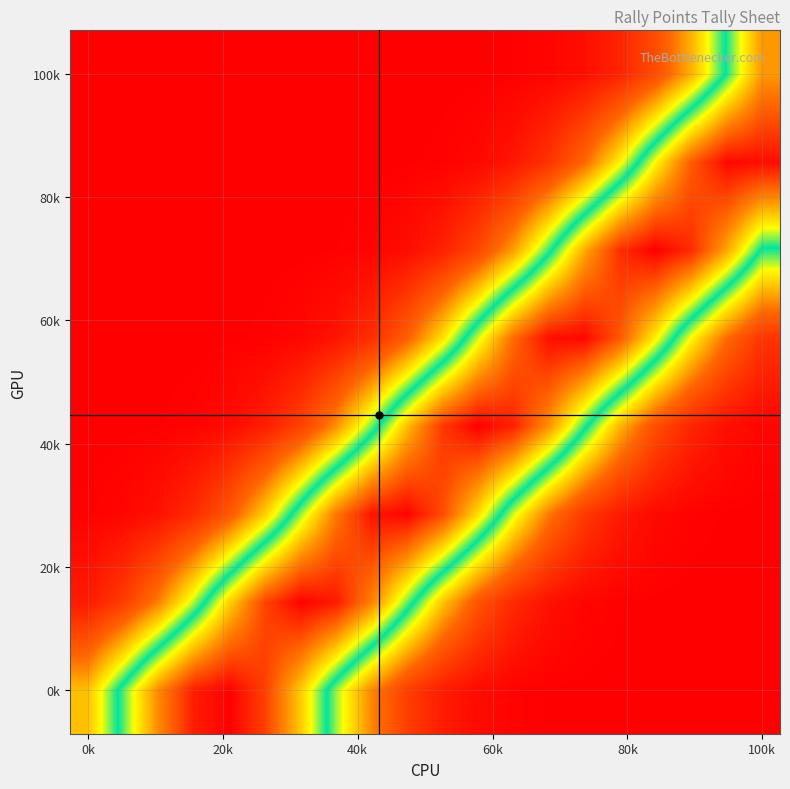

Count the number of data series in this chart.

8